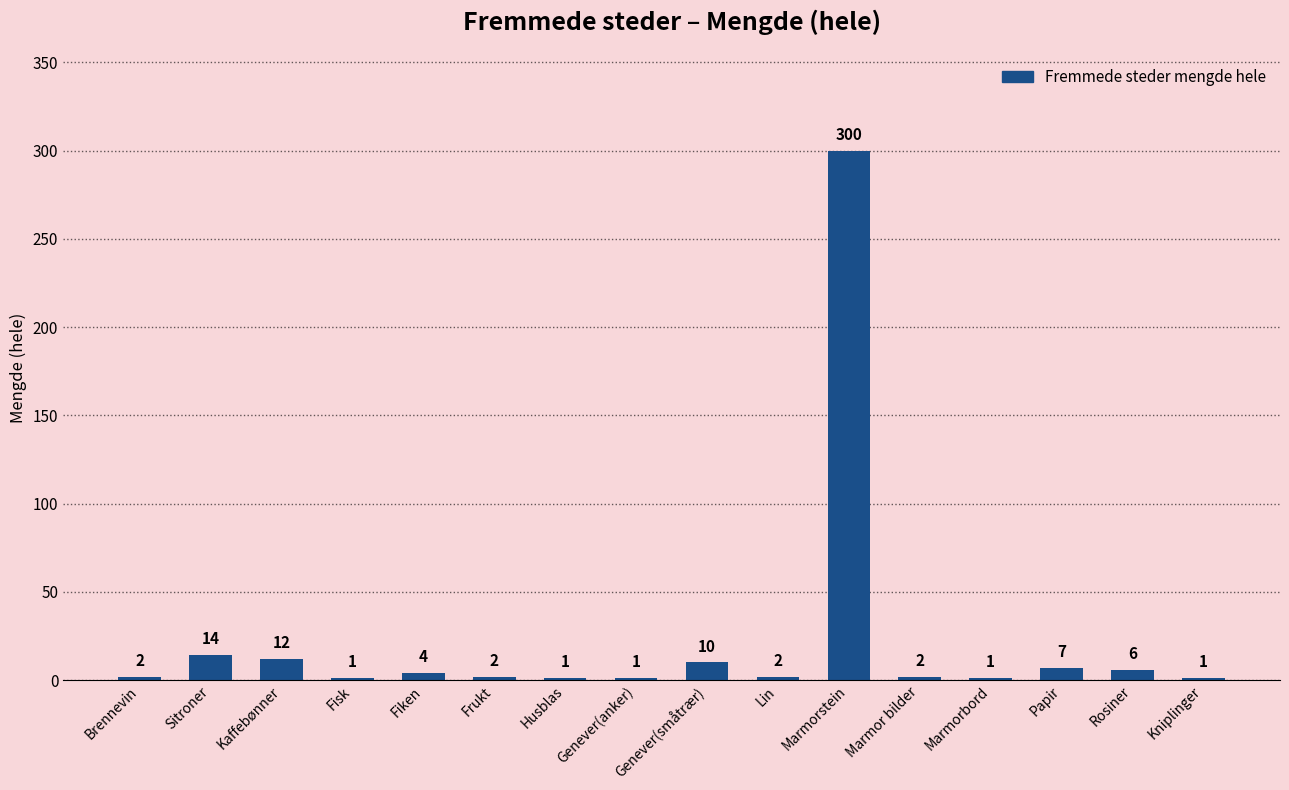

What is the change in value from Marmorstein to Papir?

-293